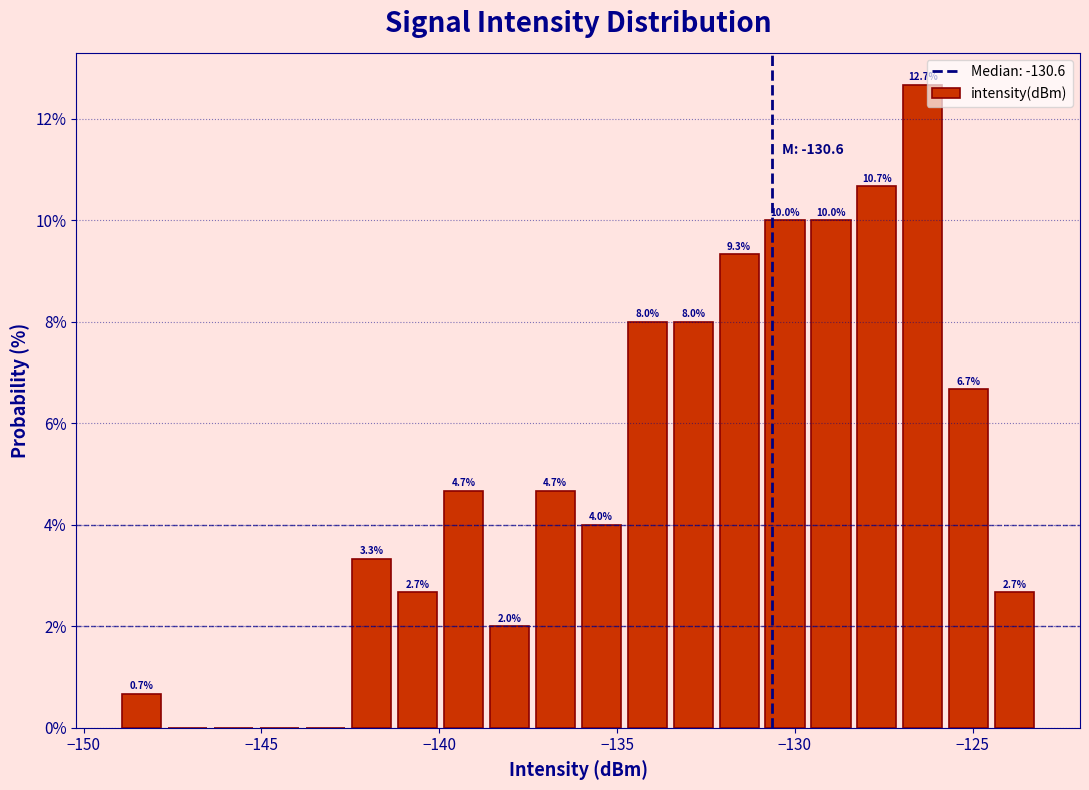

Read against the x-axis, roughly where is the centre of the tallest bar?

-126.5